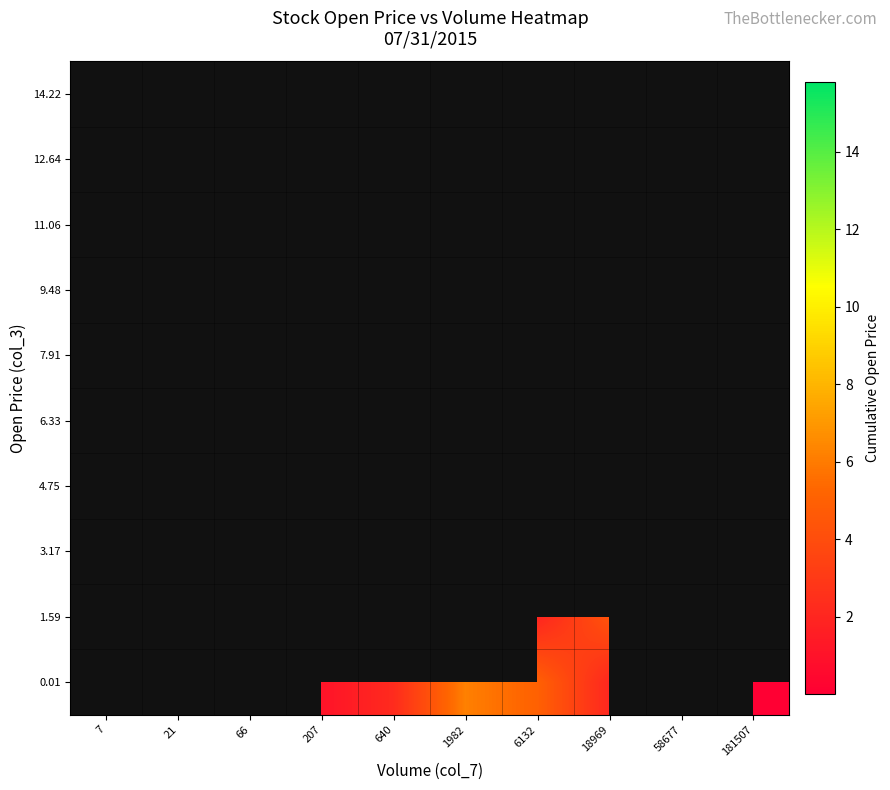

Rank the series at 21 from highest to lowest value.

0.01, 1.59, 3.17, 4.75, 6.33, 7.91, 9.48, 11.06, 12.64, 14.22